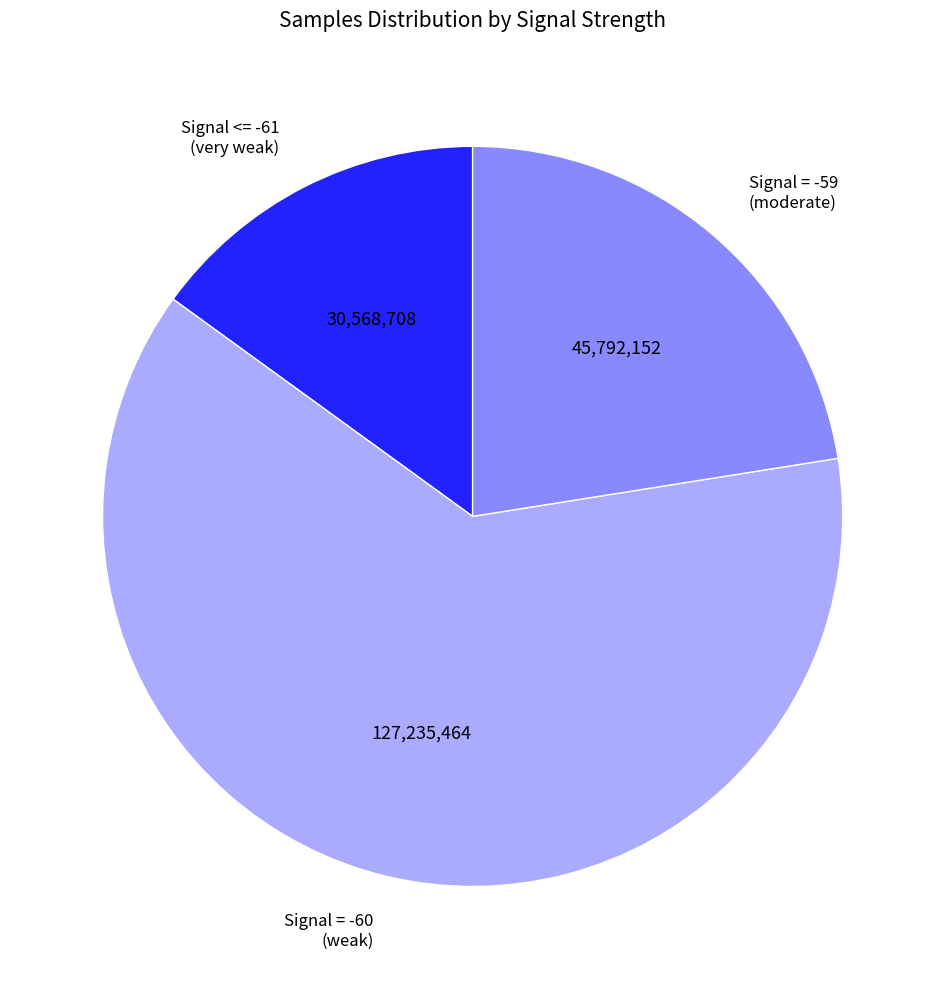

Does Signal <= -61 (very weak) account for over 50% of the chart?

No